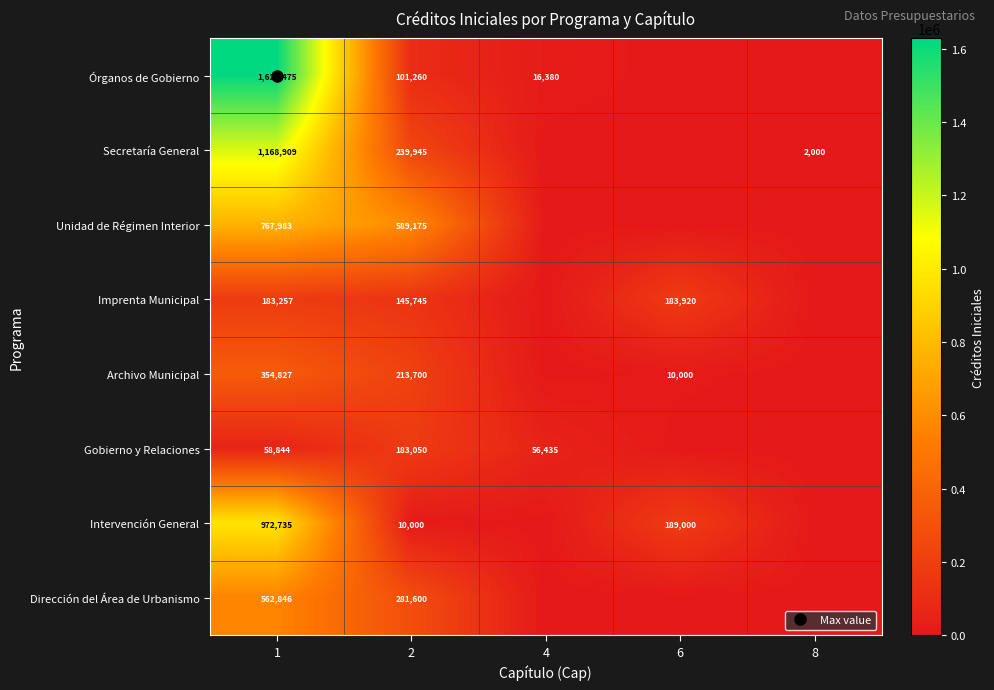

List the series in order of their peak value, lowest first.

Gobierno y Relaciones, Imprenta Municipal, Archivo Municipal, Dirección del Área de Urbanismo, Unidad de Régimen Interior, Intervención General, Secretaría General, Órganos de Gobierno